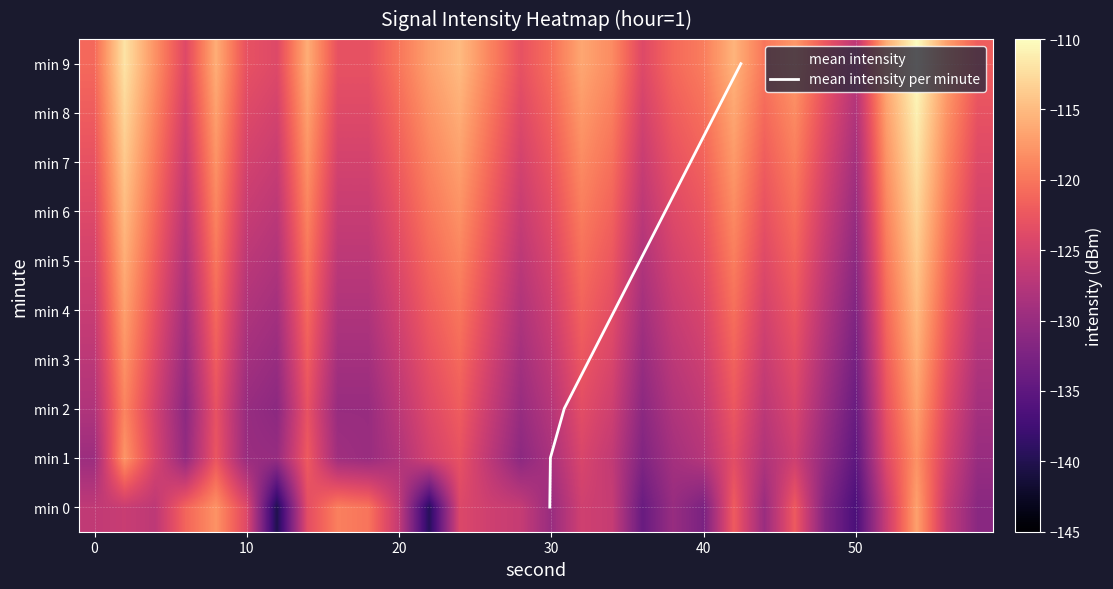

What is the average value of the 5 series?

-123.4